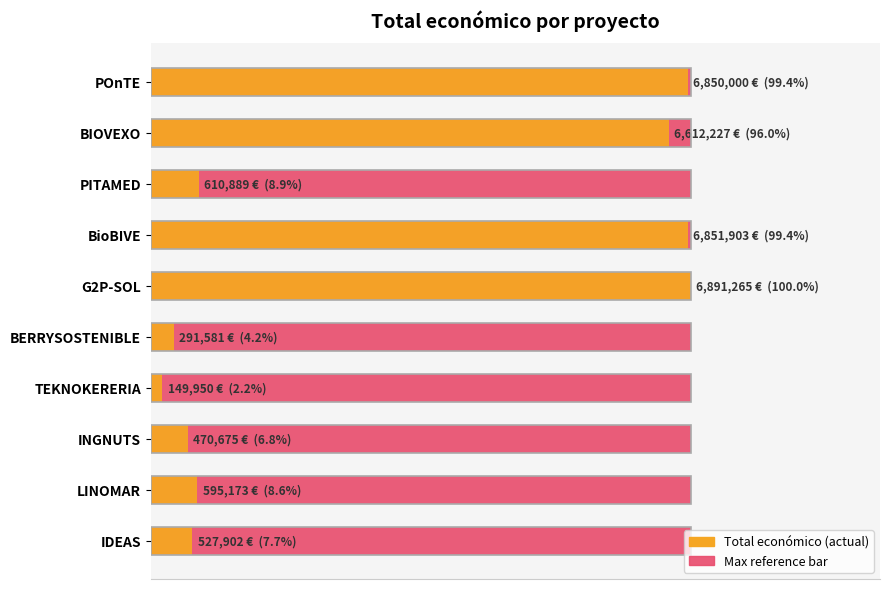

How many groups of bars are there?

10